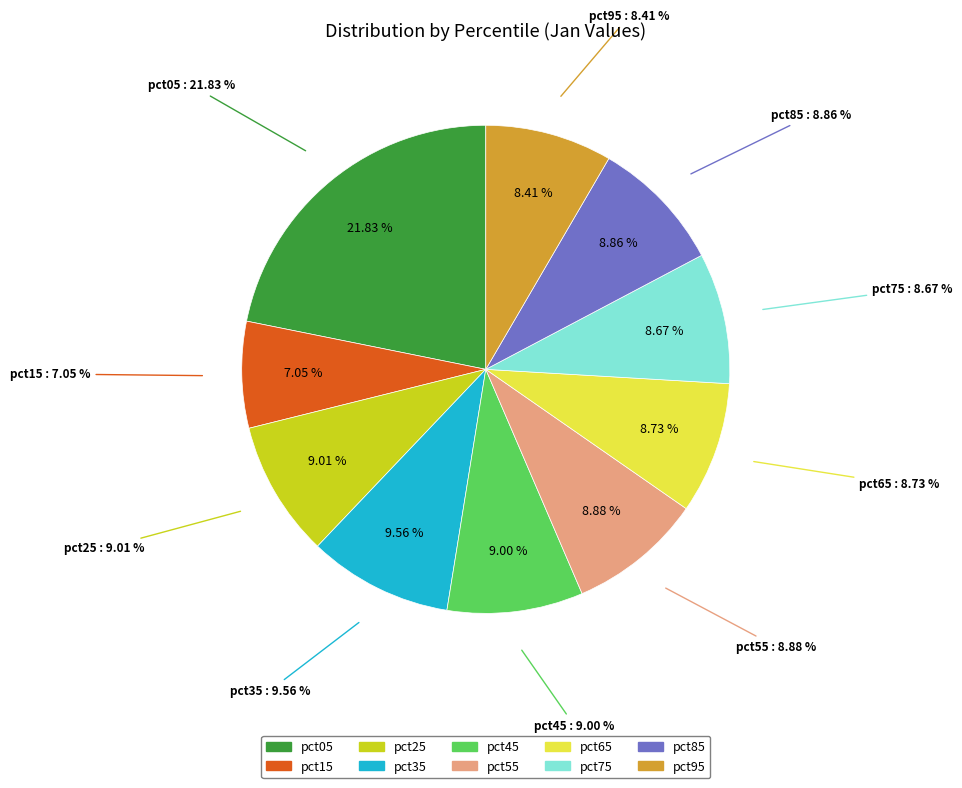

Rank the categories by value from lowest to highest.

pct15, pct95, pct75, pct65, pct85, pct55, pct45, pct25, pct35, pct05